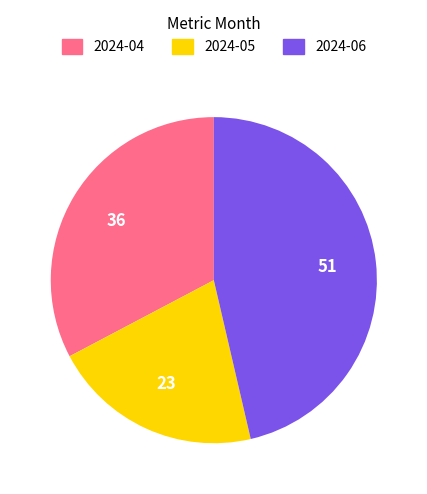

Is it true that 2024-06 is 46% of the pie?

True